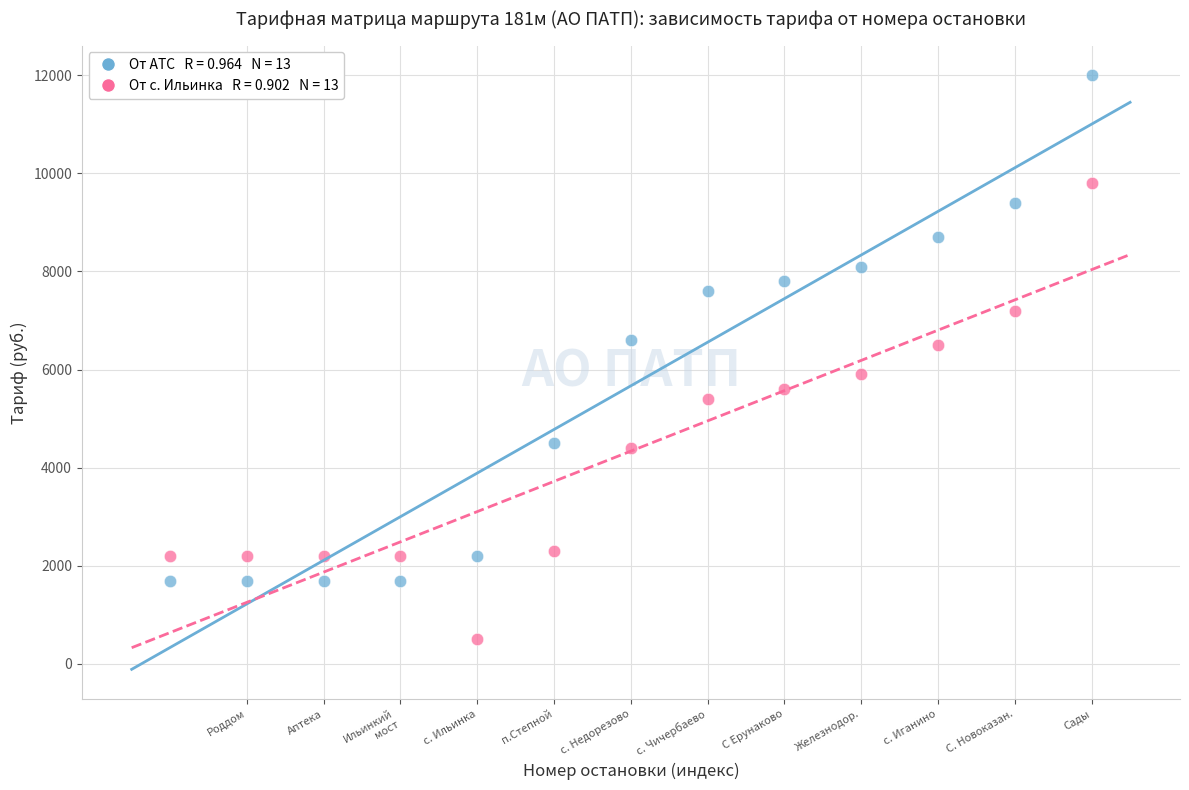

Across all data points, what is the range of X values (max minus min)?

12